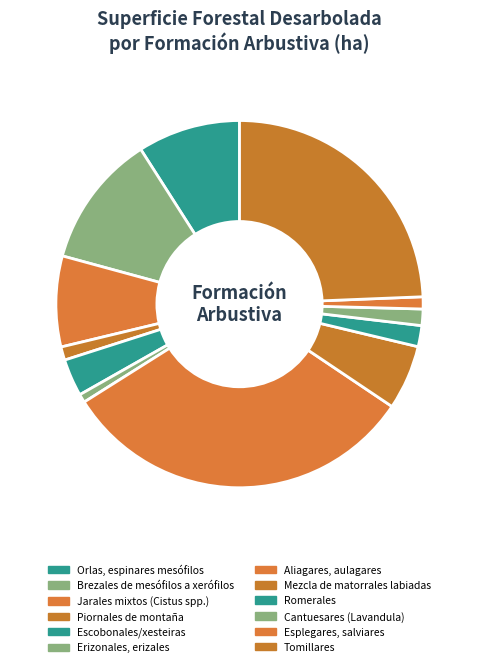

Does Escobonales/xesteiras account for over 50% of the chart?

No